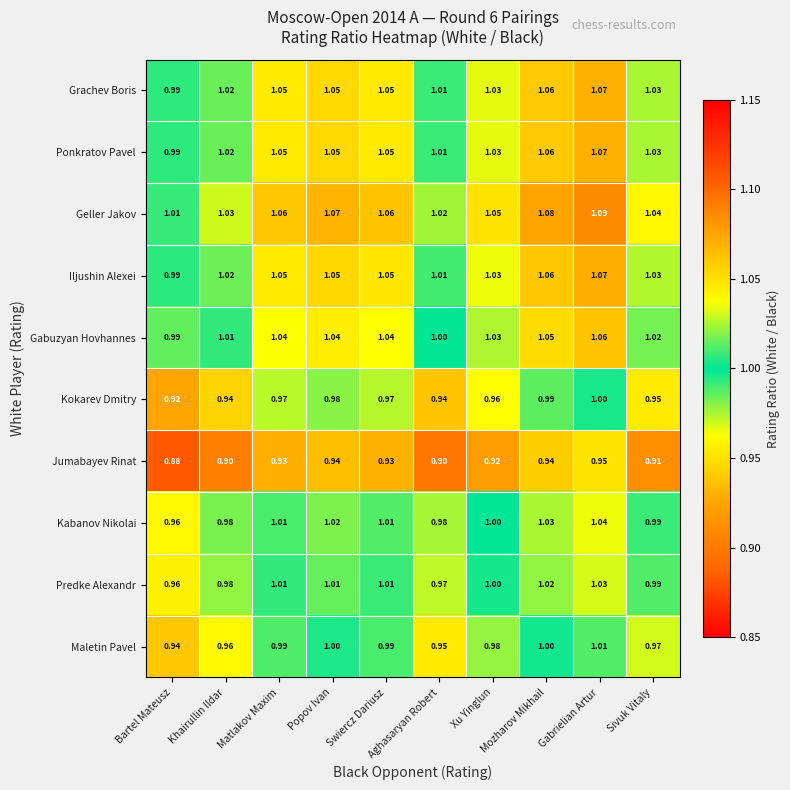

Rank the series at Xu Yinglun from highest to lowest value.

Geller Jakov, Iljushin Alexei, Grachev Boris, Ponkratov Pavel, Gabuzyan Hovhannes, Kabanov Nikolai, Predke Alexandr, Maletin Pavel, Kokarev Dmitry, Jumabayev Rinat